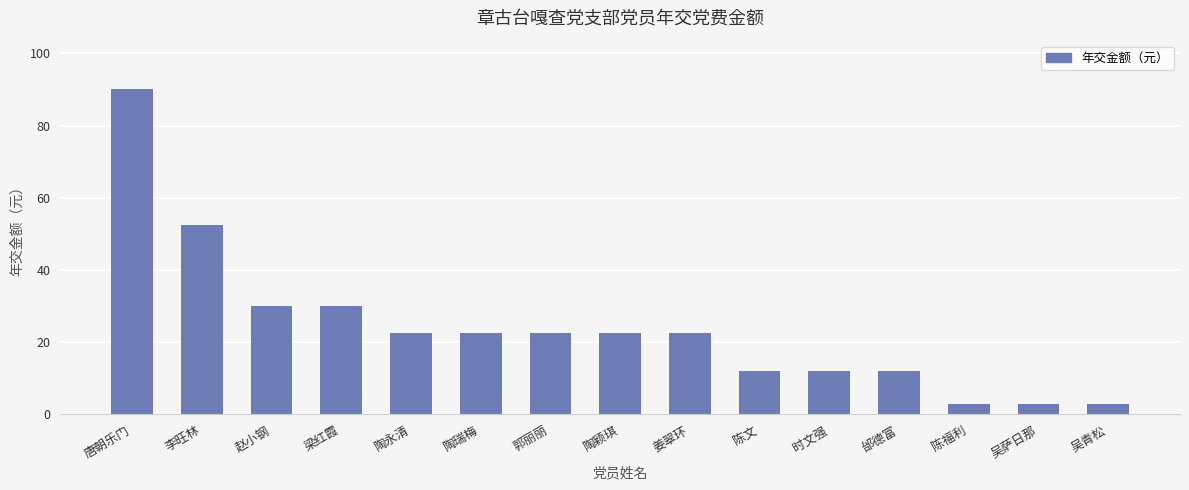

What is the average value?

24.0